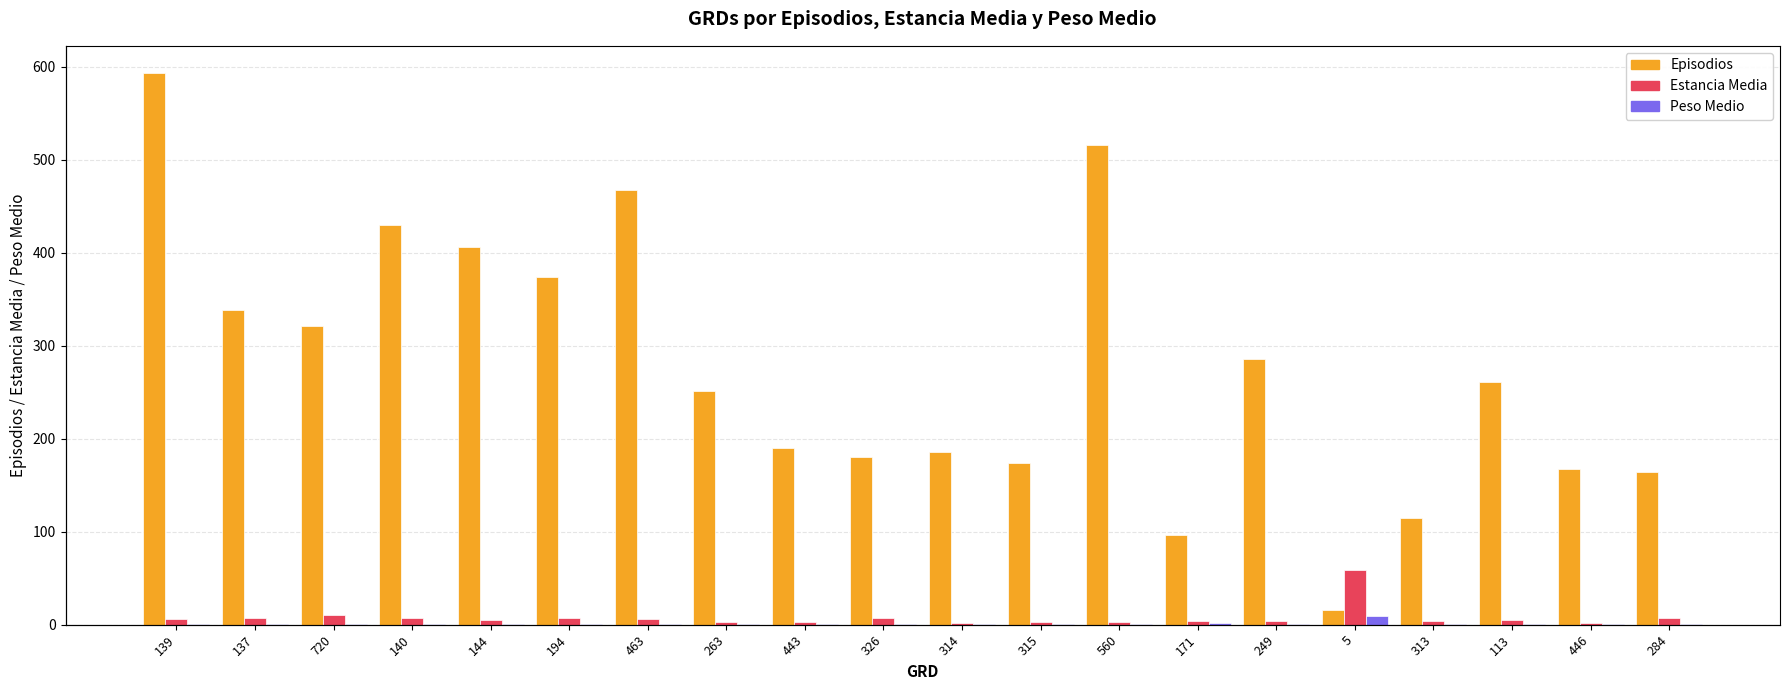

What is the sum of the Estancia Media values at 171 and 284?

11.2